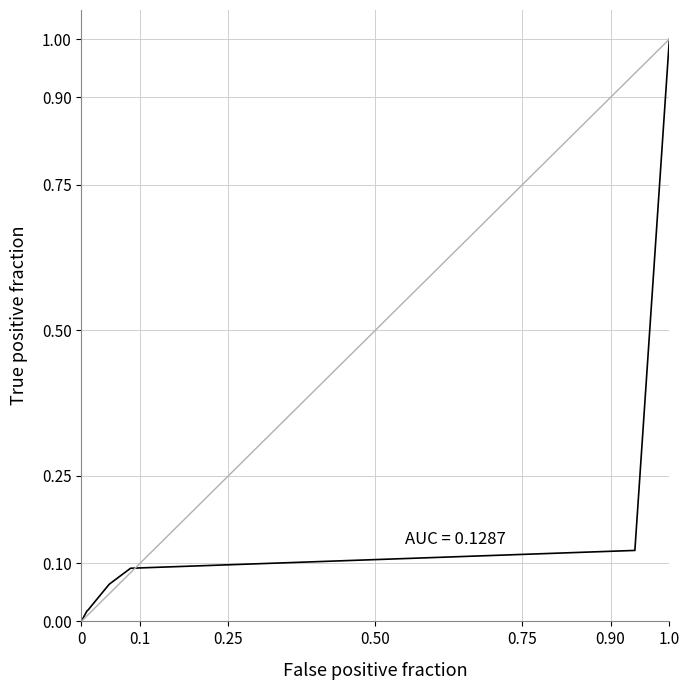

Does the chart have visible grid lines?

Yes